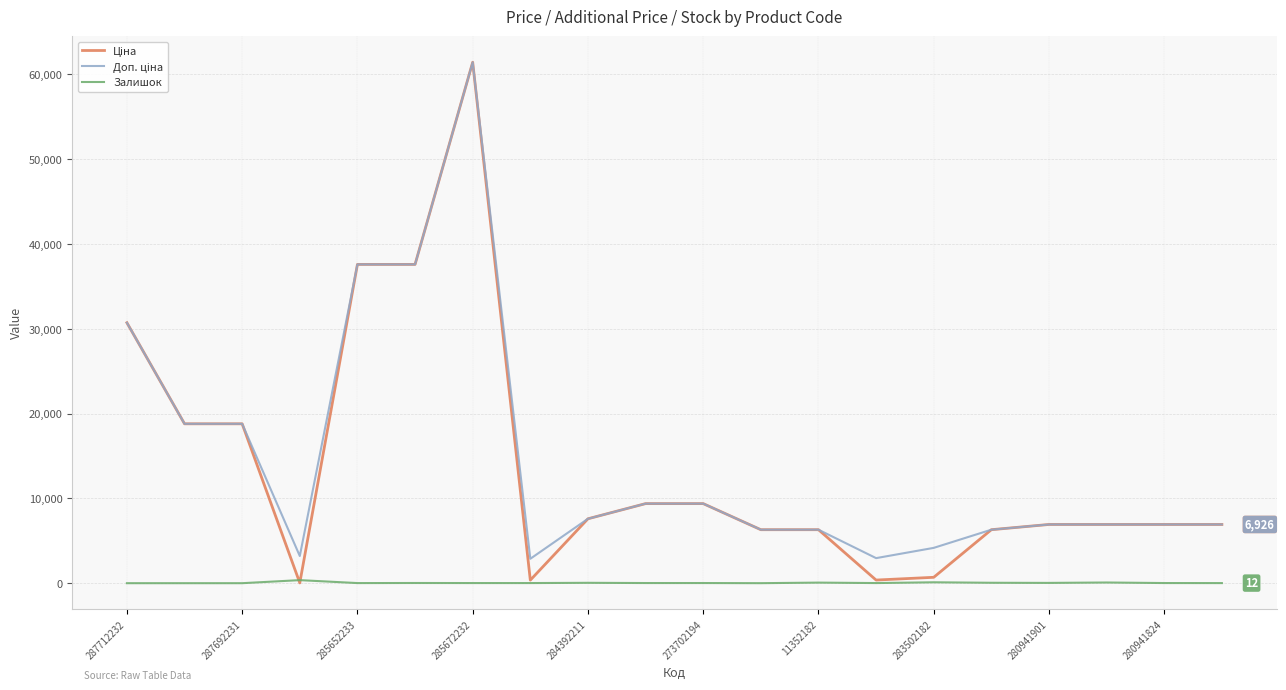

How many lines are shown in the chart?

3